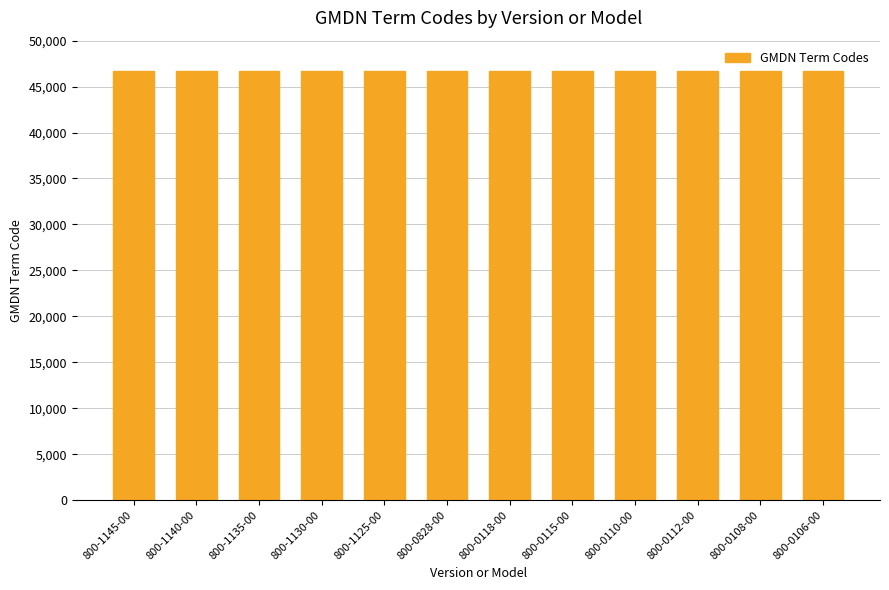

What is the difference between the maximum and minimum values?

3